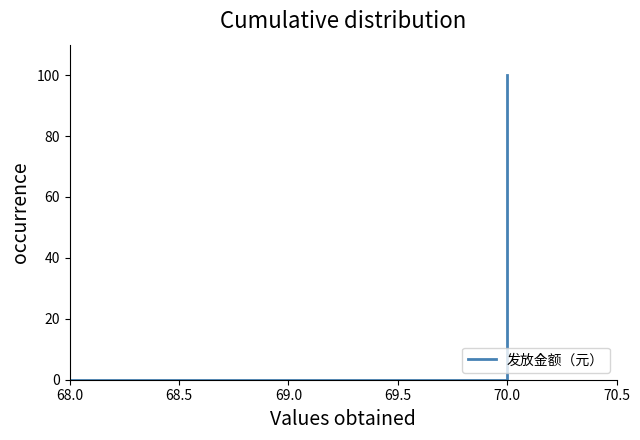

How many lines are shown in the chart?

1